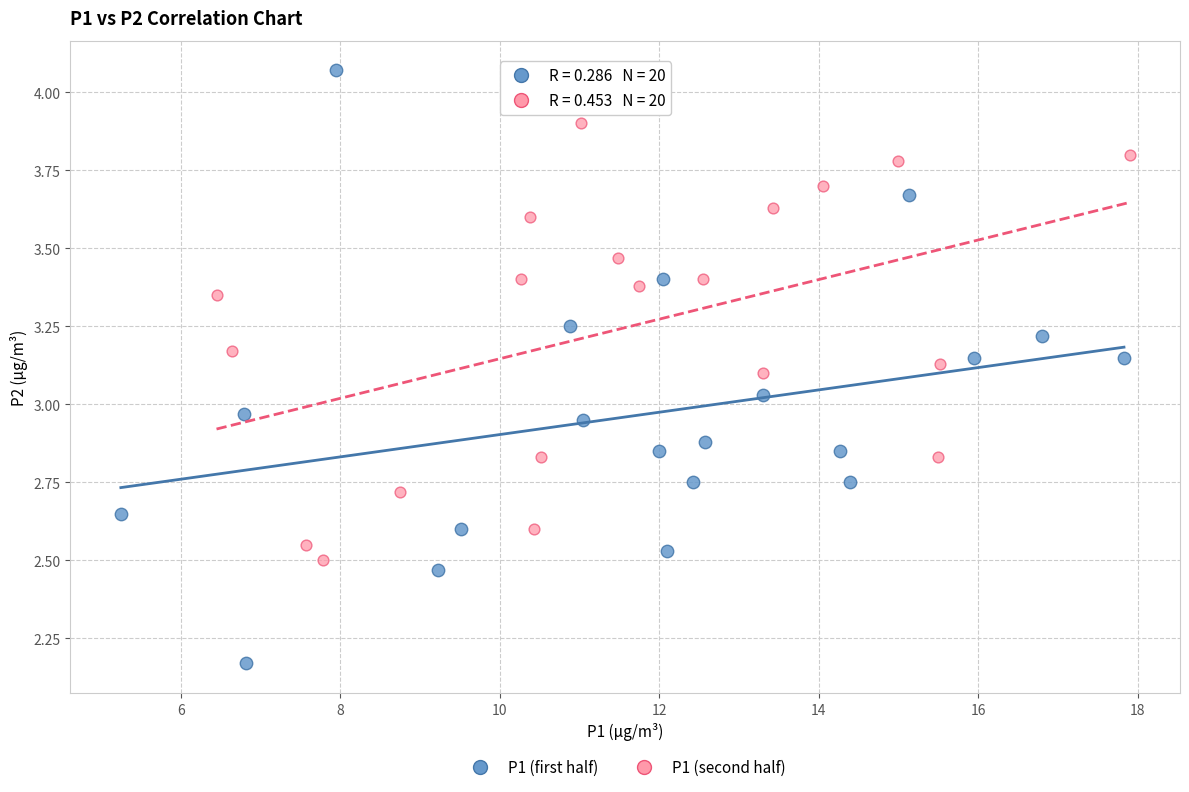

Which series contains the lowest Y value?

P1 (first half)